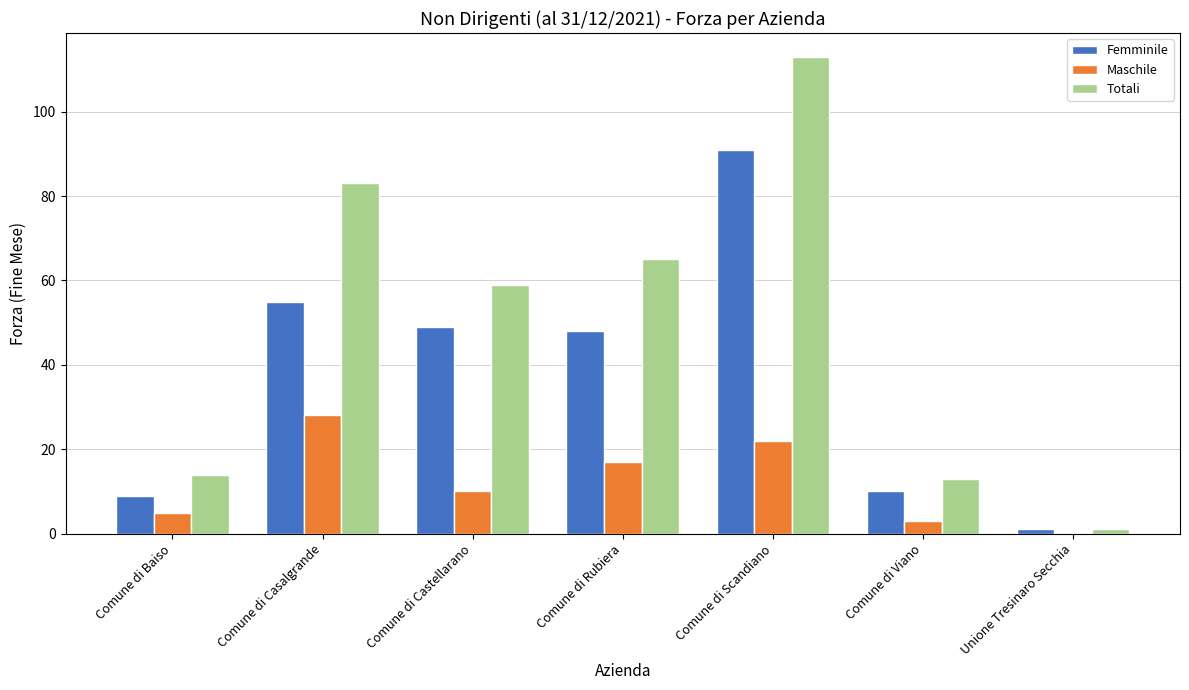

True or false: Femminile has a value of 55 at Comune di Casalgrande.

True